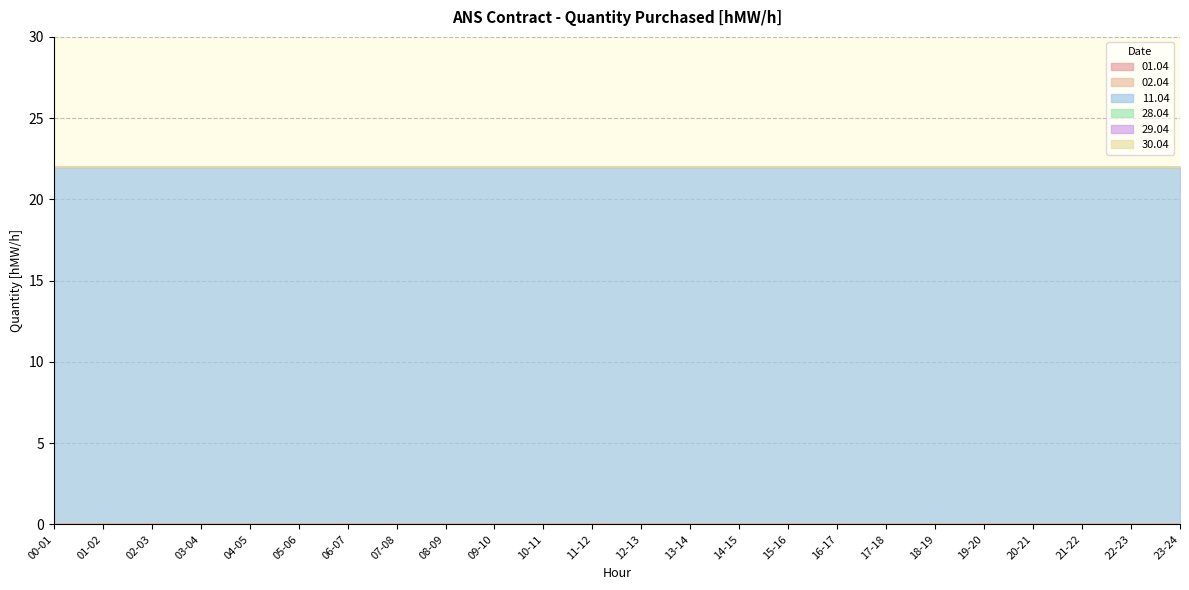

Between 18-19 and 20-21, which is larger?

18-19